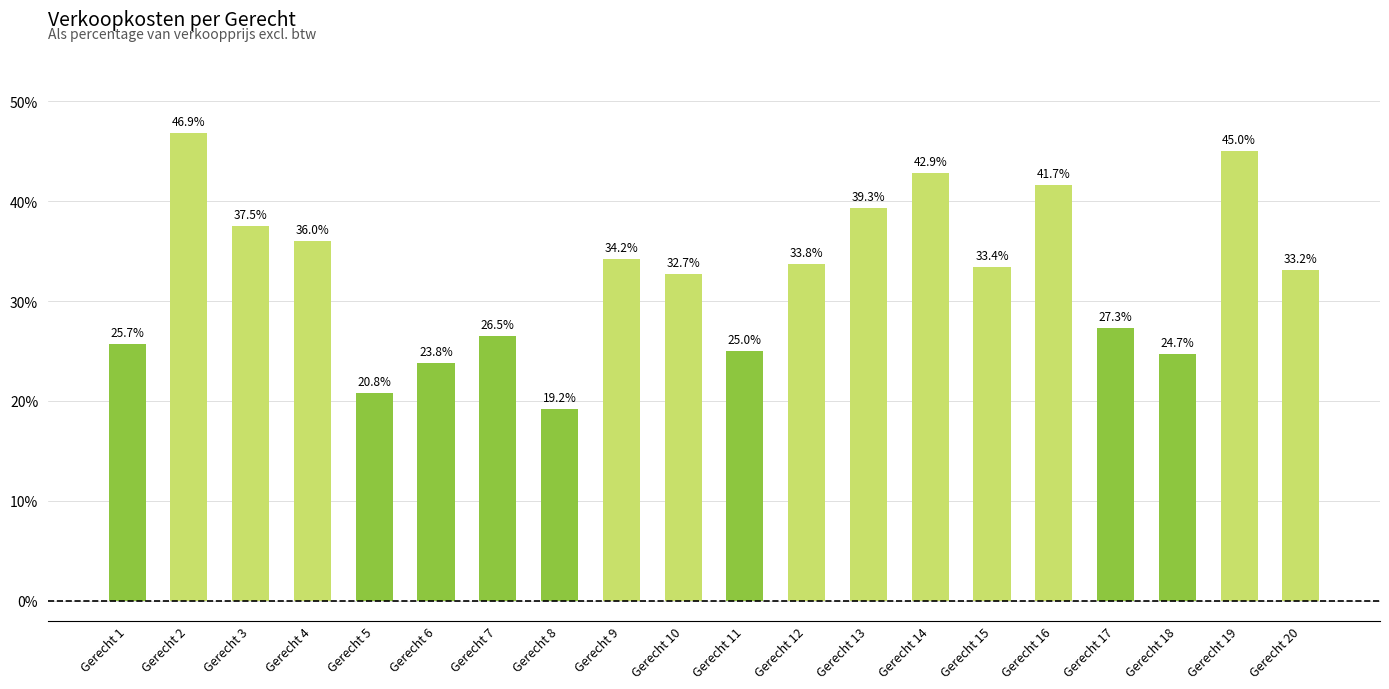

Where is the data nearest to the value 0?

Gerecht 8